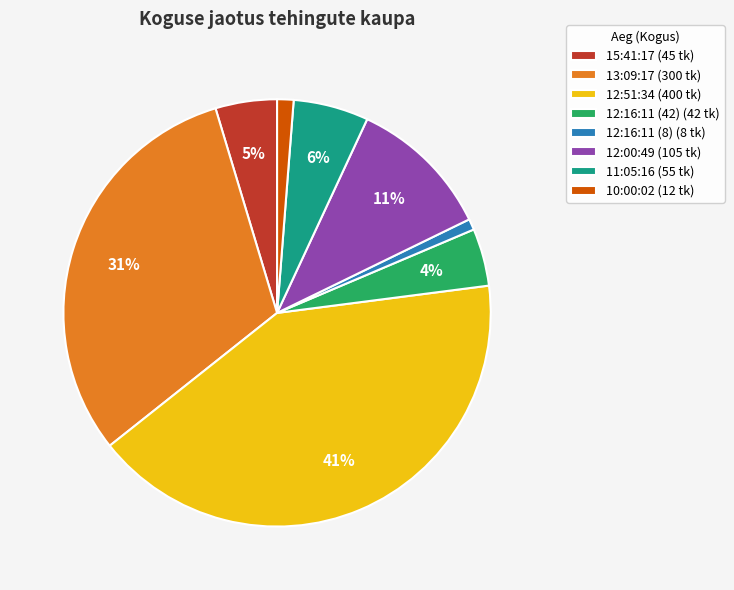

Combined, do 12:16:11 (8) (8 tk) and 12:51:34 (400 tk) account for over 50%?

No